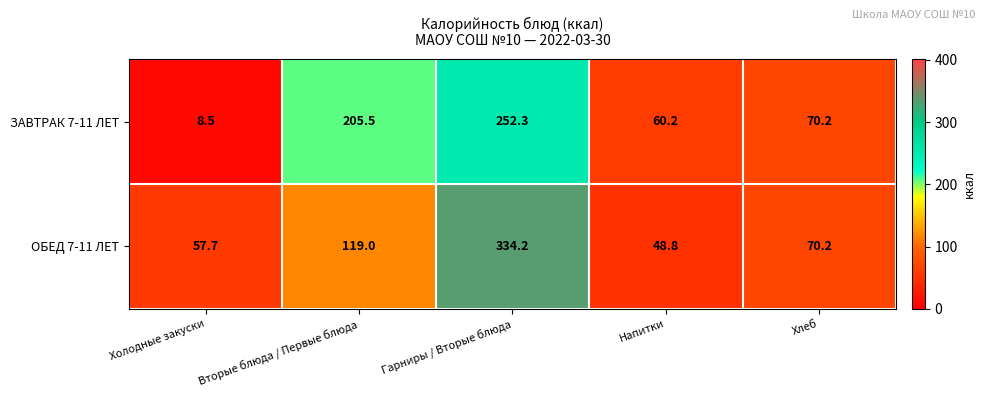

Is it true that ЗАВТРАК 7-11 ЛЕТ equals 12.8 at Холодные закуски?

False